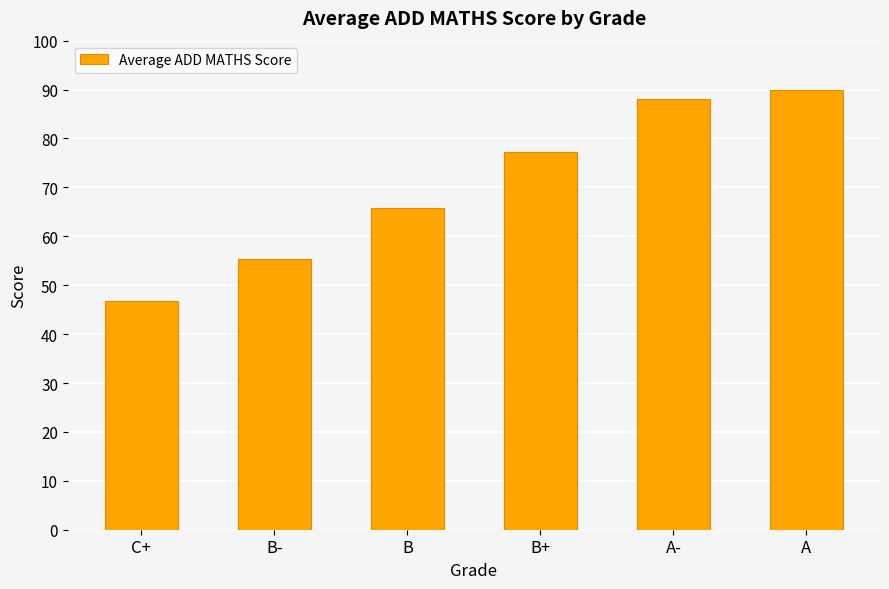

List the labels in order of value, smallest first.

C+, B-, B, B+, A-, A